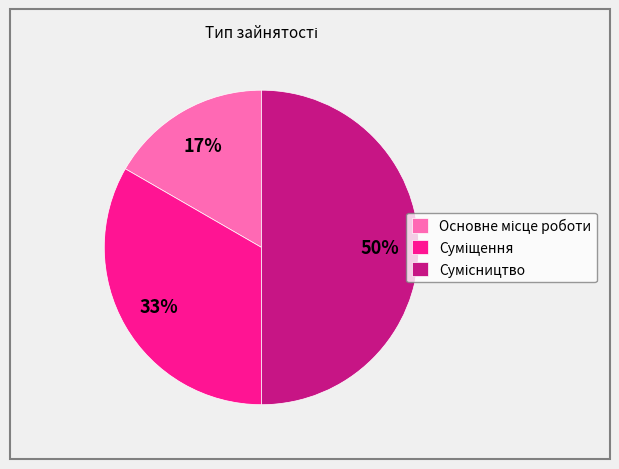

To the nearest percent, what is the difference between the largest and smallest slice percentages?

33%